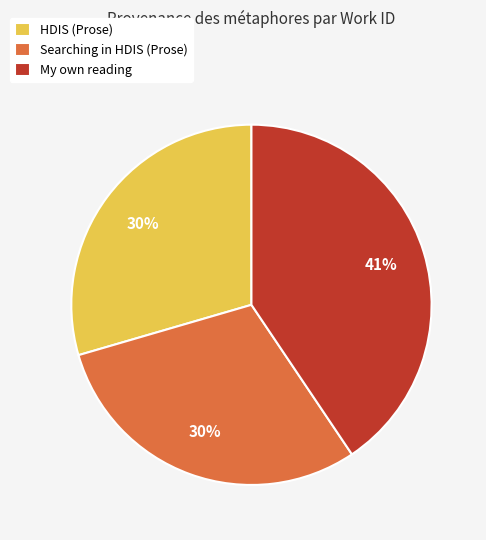

How many segments does this pie chart have?

3